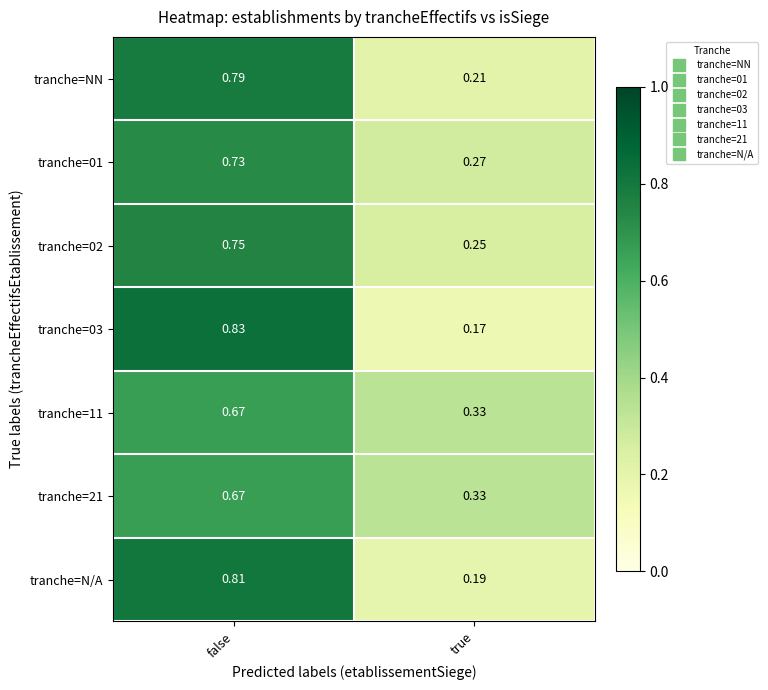

At which category is the sum across all series the highest?

false